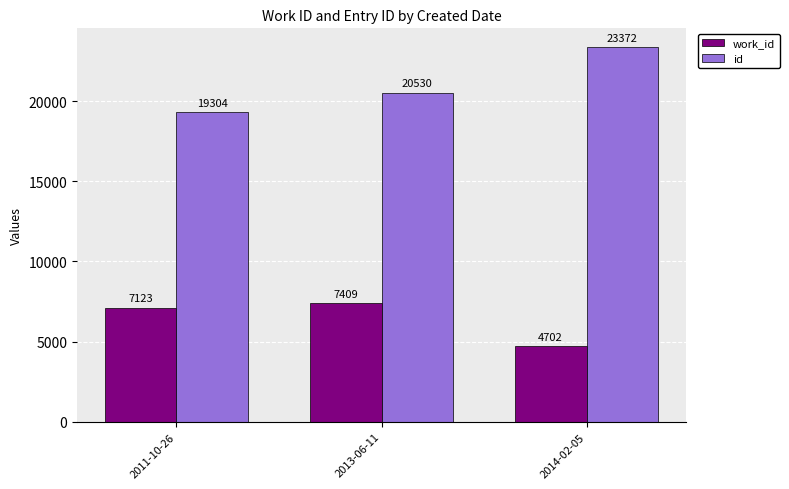

Reading right to left, what are all the values shown in this chart?

work_id: 2014-02-05=4702	2013-06-11=7409	2011-10-26=7123
id: 2014-02-05=23372	2013-06-11=20530	2011-10-26=19304